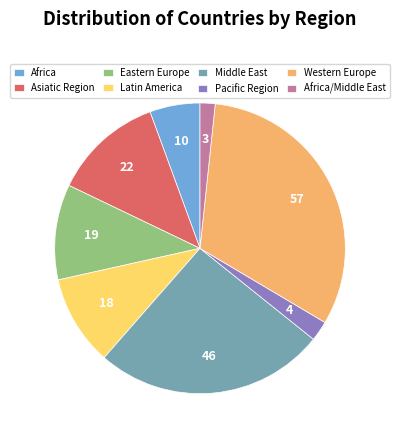

Which slice is the smallest?

Africa/Middle East